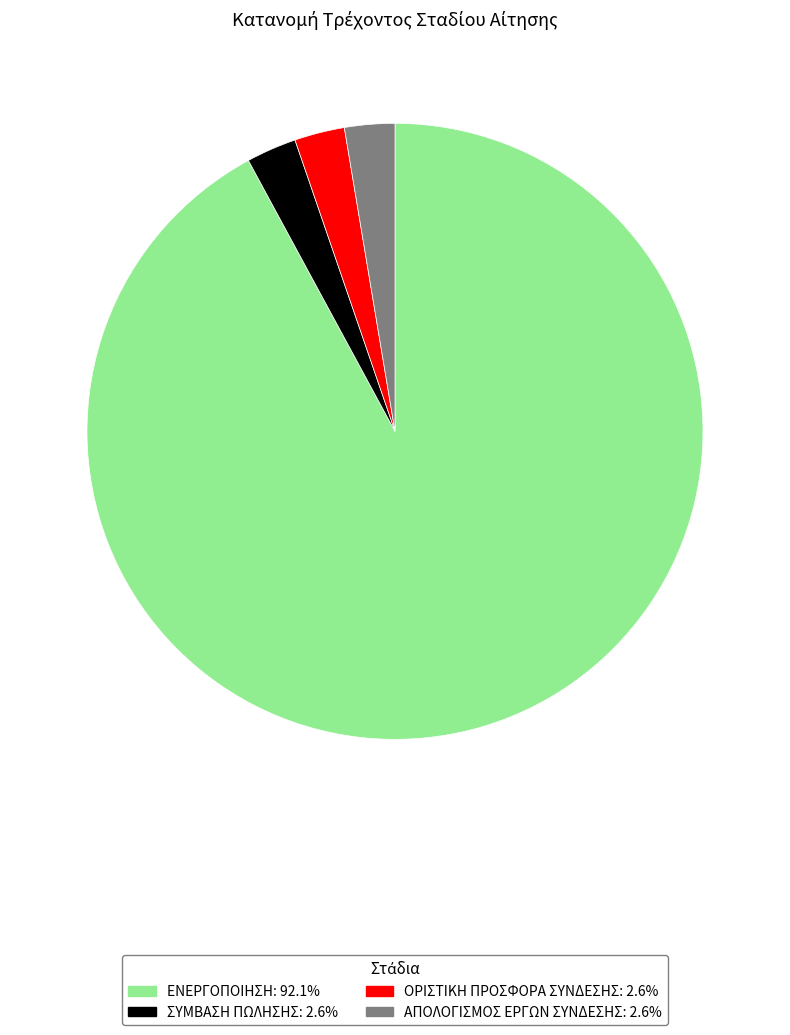

Which category has the biggest portion of the pie?

ΕΝΕΡΓΟΠΟΙΗΣΗ